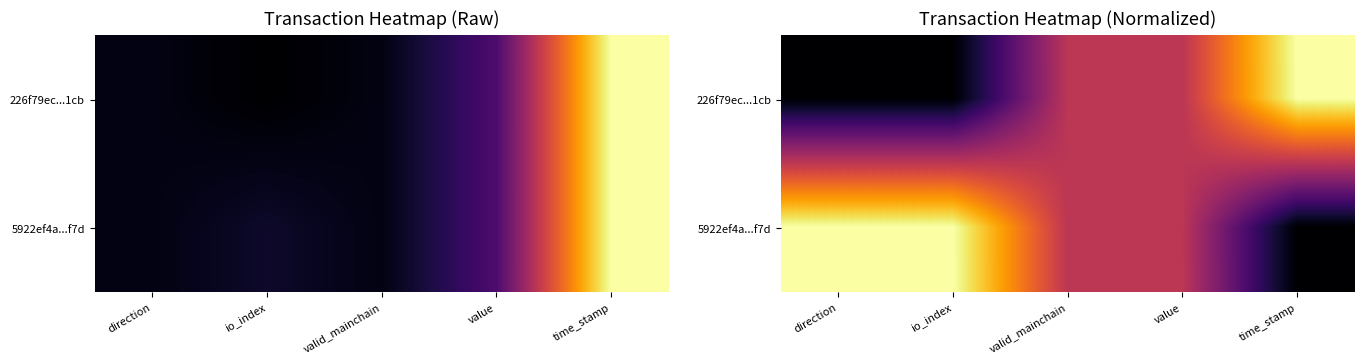

What is the difference between the highest and lowest values at io_index?

1.0